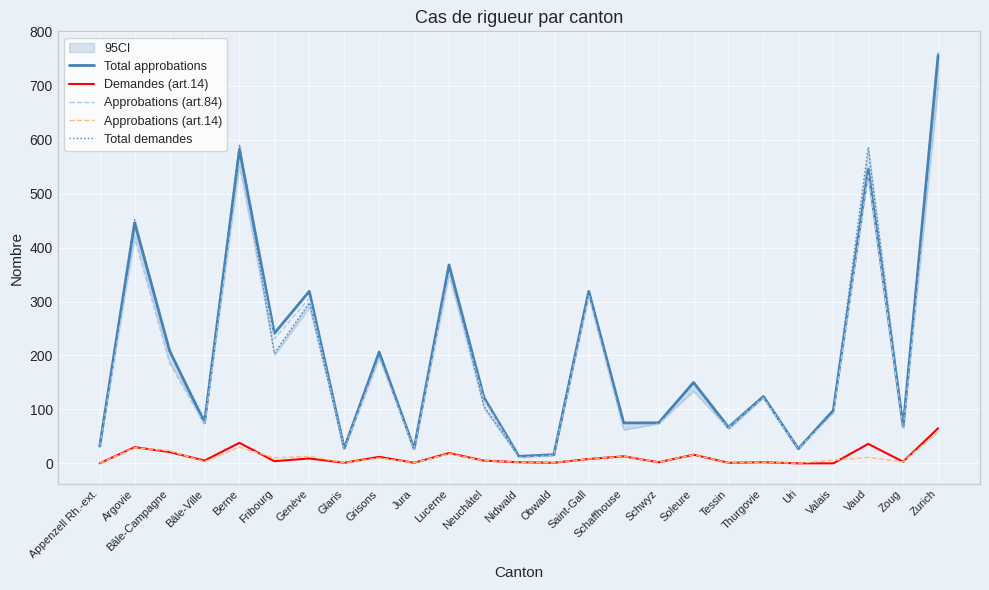

Does the chart display data point markers on the line(s)?

No